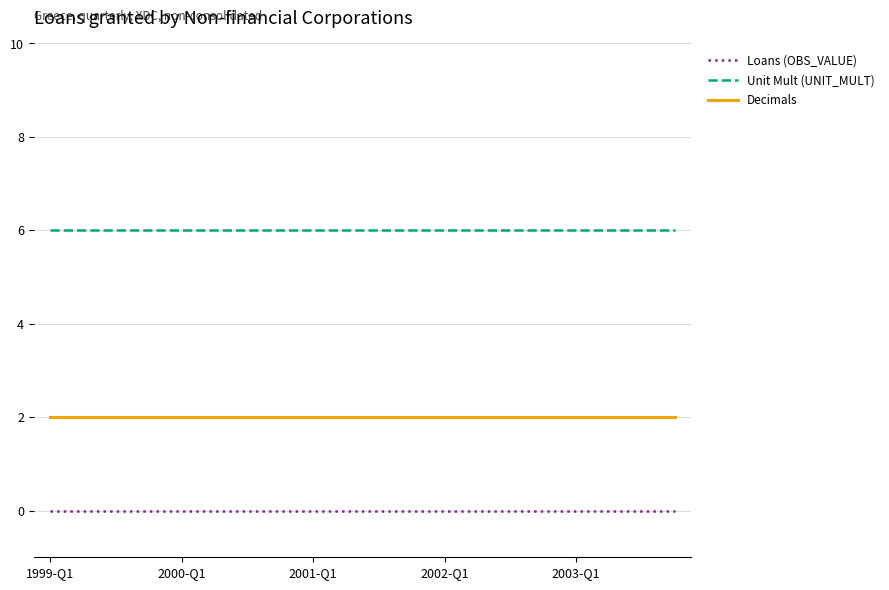

List the series in order of their overall mean, highest first.

Unit Mult (UNIT_MULT), Decimals, Loans (OBS_VALUE)